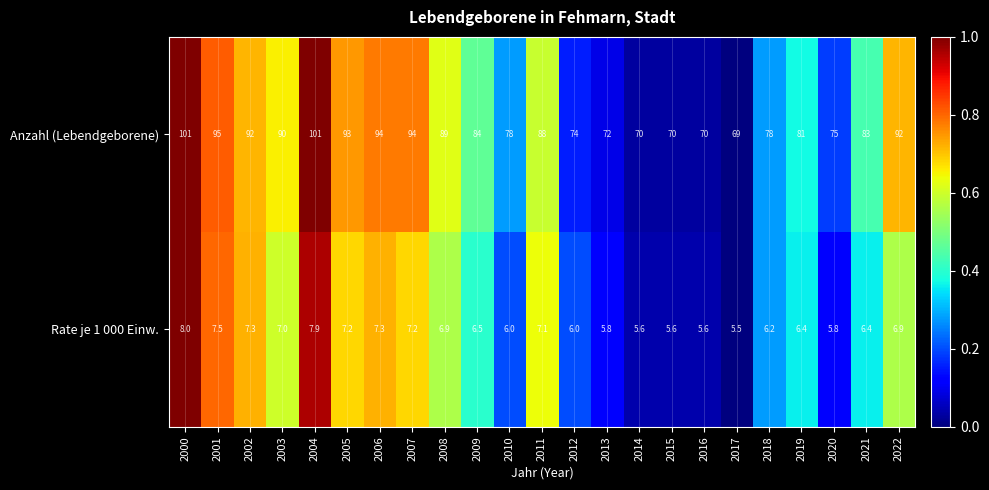

What is the difference between the Rate je 1 000 Einw. values at 2020 and 2011?

1.3